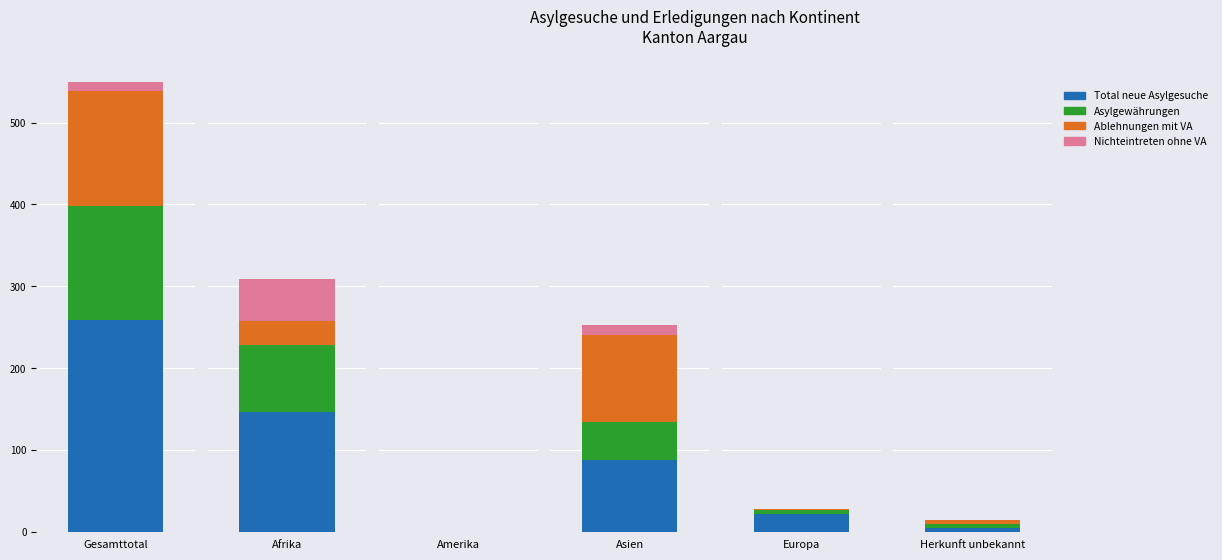

At which category does the chart reach its minimum across all series?

Amerika